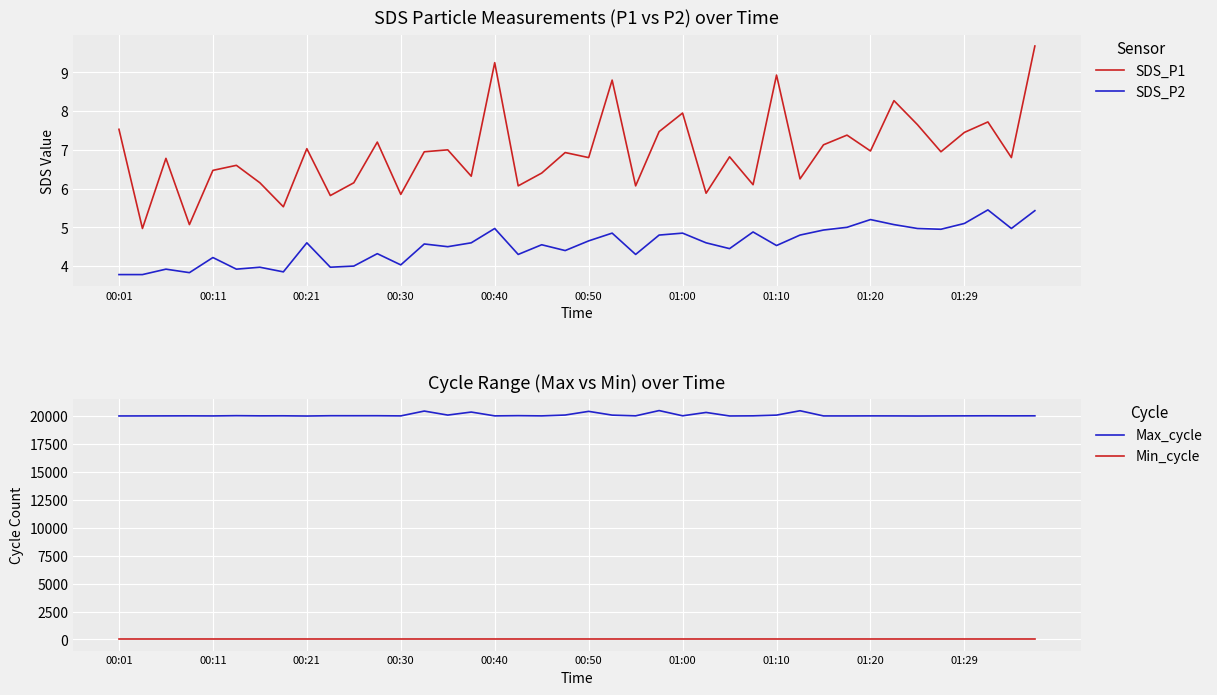

What is the label of the 35th point from the left?

34